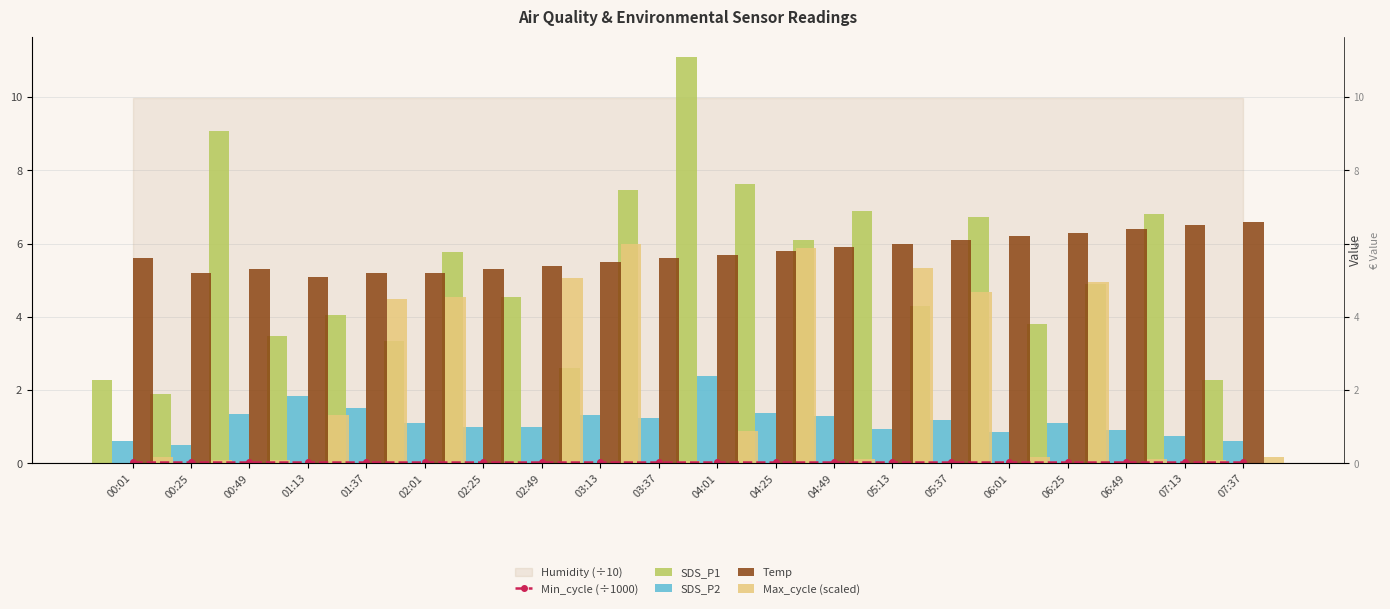

How many groups of bars are there?

20